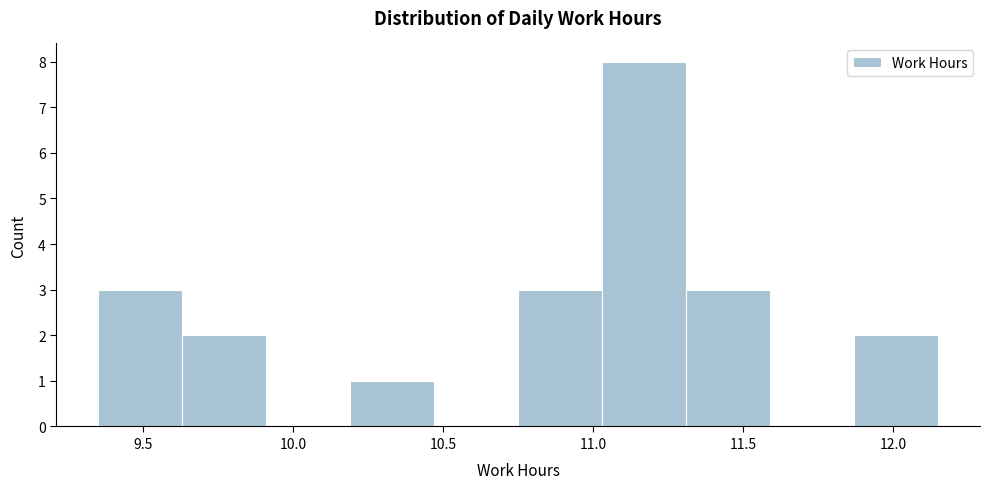

Over which range of the x-axis is the bar tallest?

11.03 to 11.31